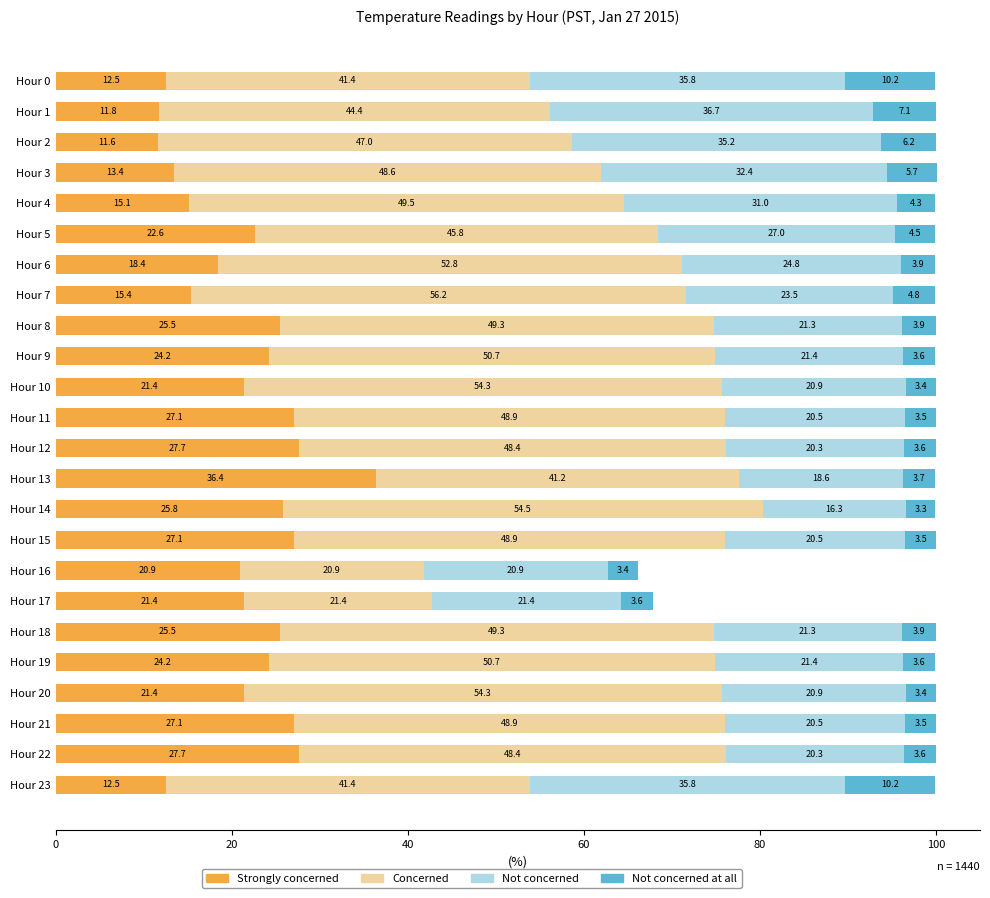

Read the Strongly concerned value at Hour 14.

25.8